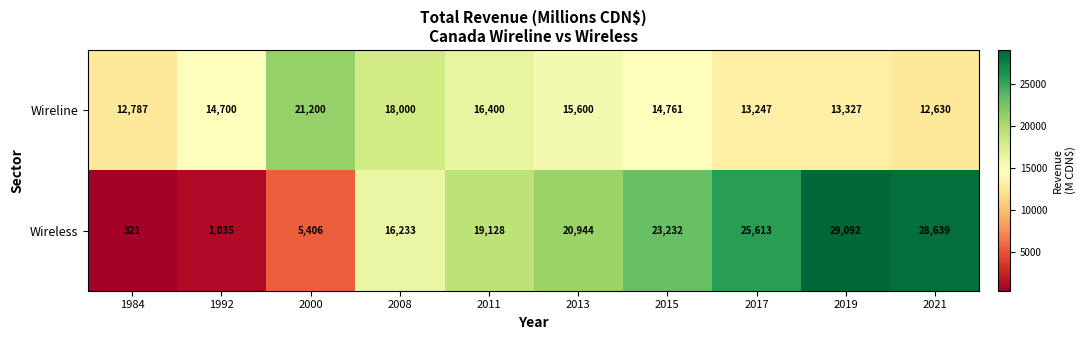

Is it true that Wireline equals 18000 at 2008?

True